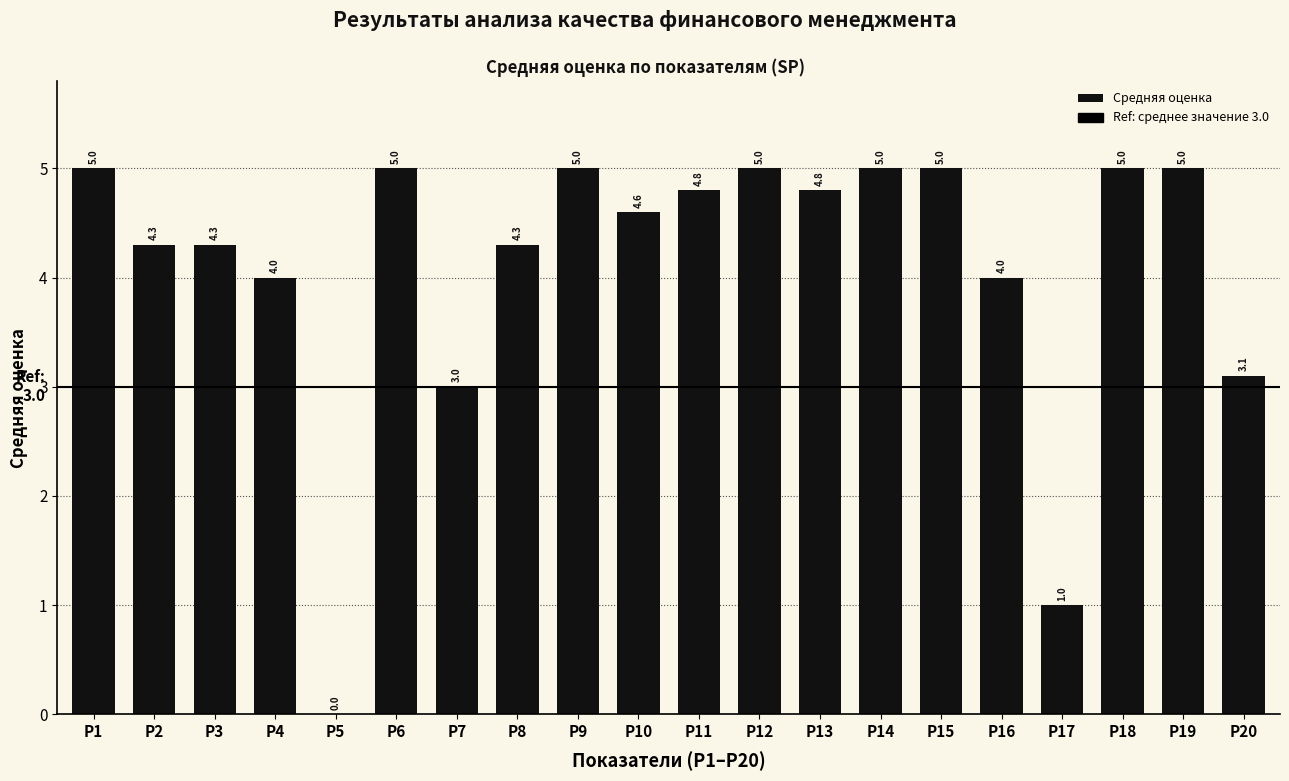

Reading left to right, transcribe all the data shown in this chart.

Р1=5.0	Р2=4.3	Р3=4.3	Р4=4.0	Р5=0.0	Р6=5.0	Р7=3.0	Р8=4.3	Р9=5.0	Р10=4.6	Р11=4.8	Р12=5.0	Р13=4.8	Р14=5.0	Р15=5.0	Р16=4.0	Р17=1.0	Р18=5.0	Р19=5.0	Р20=3.1